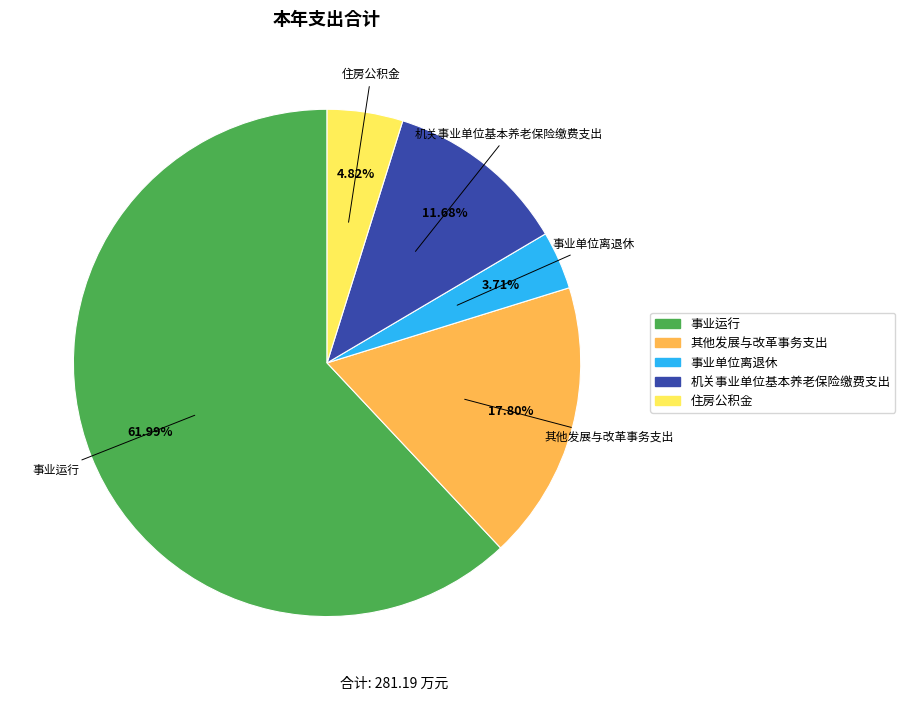

To the nearest percent, what is the difference between the largest and smallest slice percentages?

58%